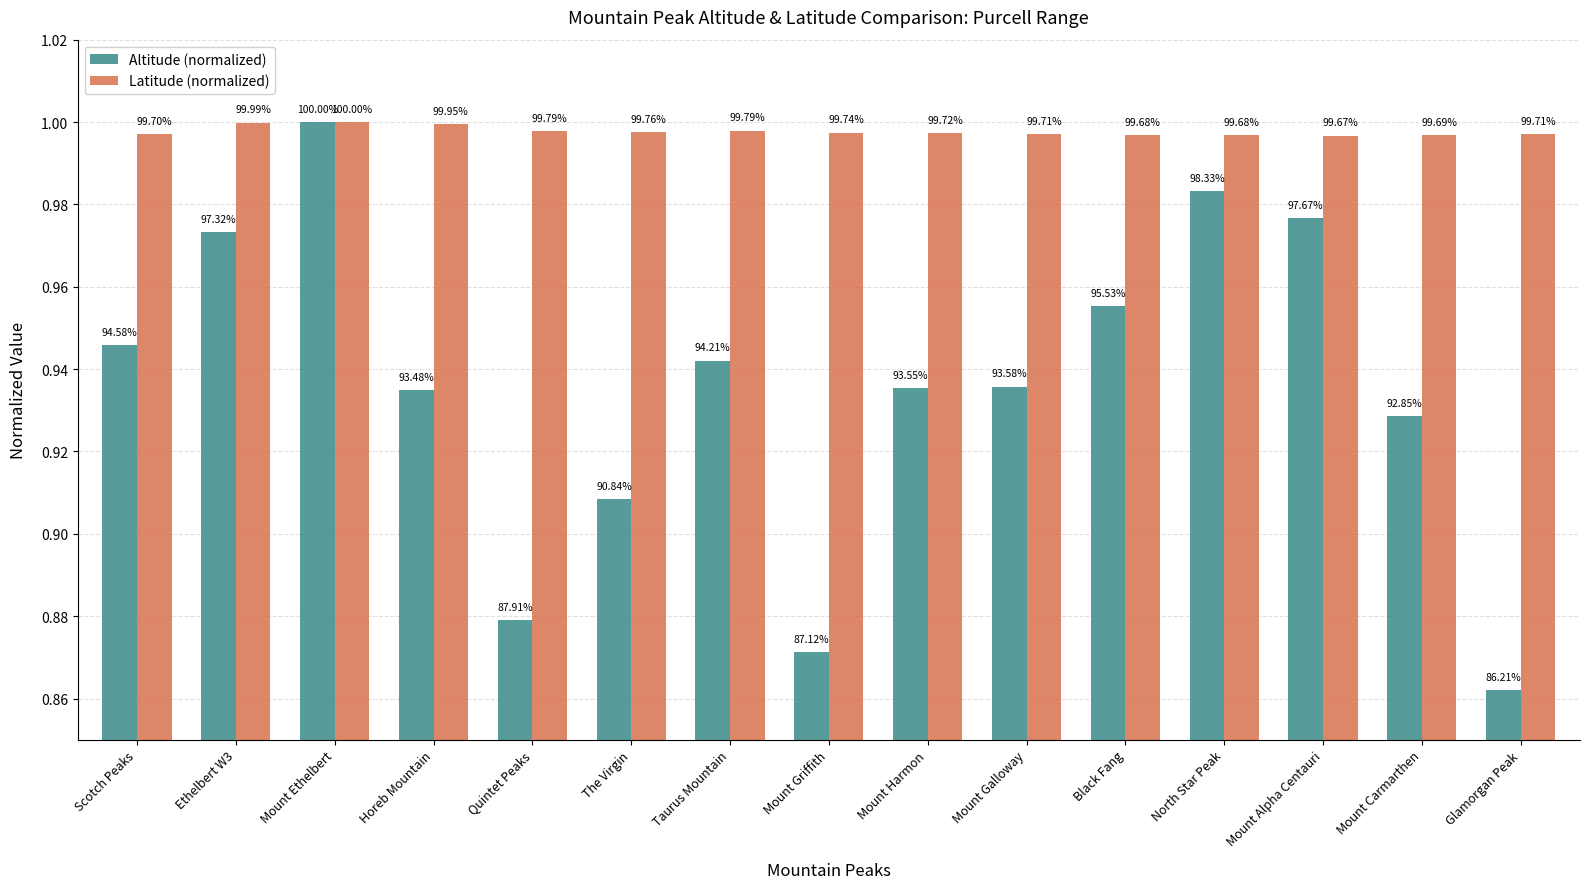

What is the greatest value displayed?

1.0